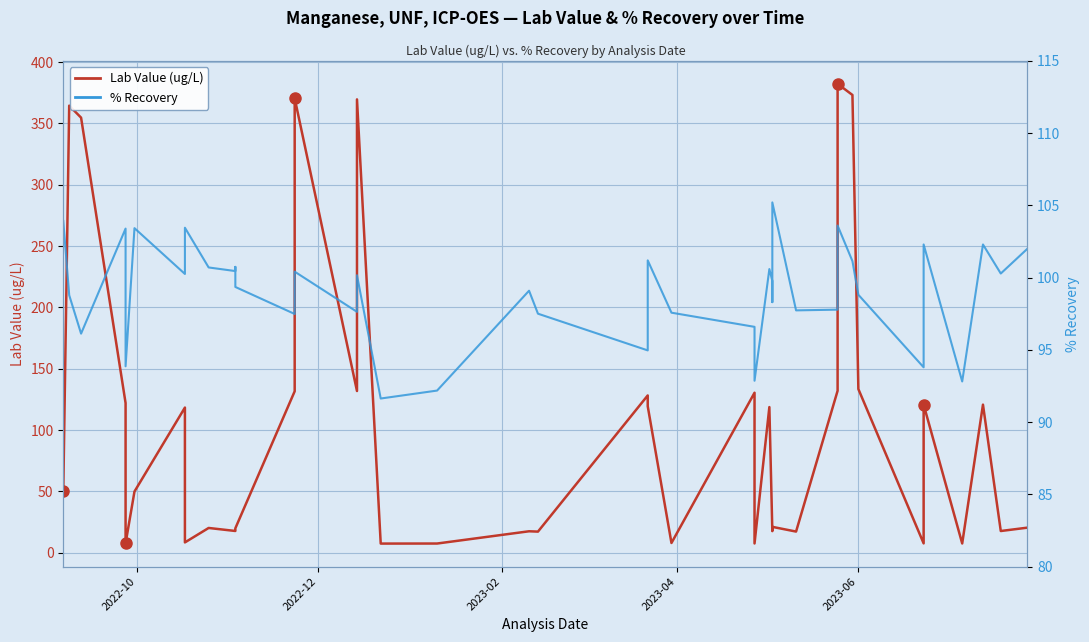

Rank the series by their average value, from lowest to highest.

% Recovery, Lab Value (ug/L)